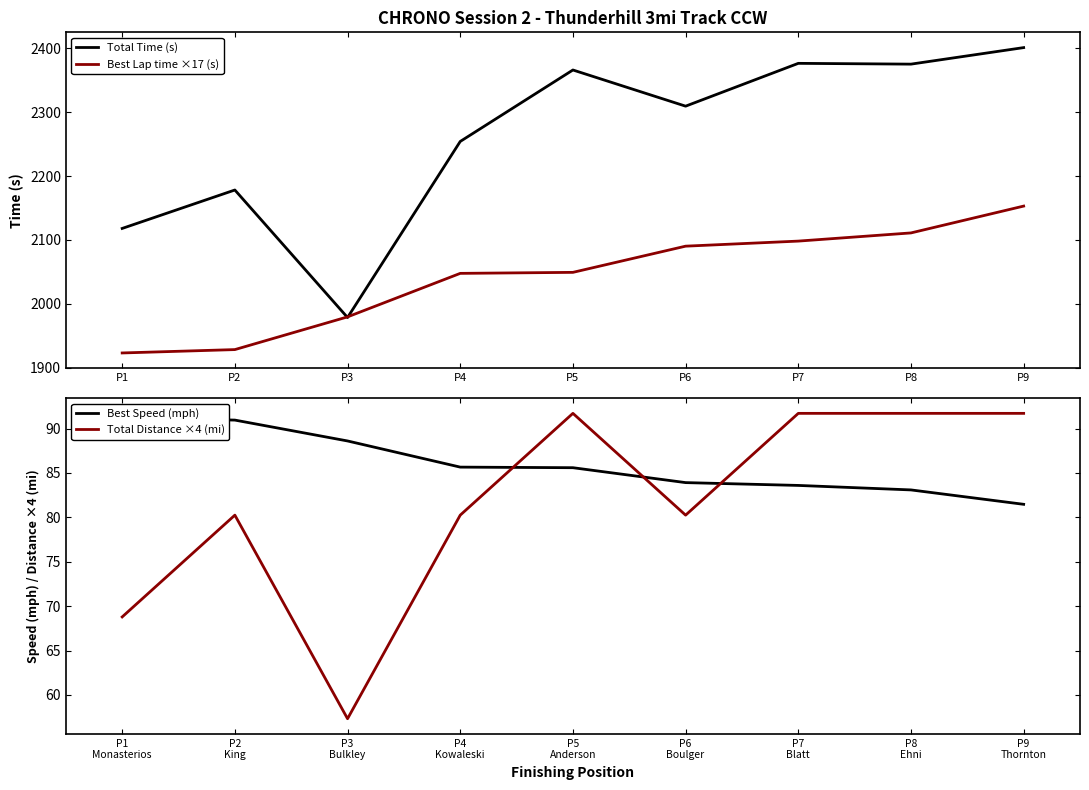

What is the maximum value for Total Time (s)?

2401.0